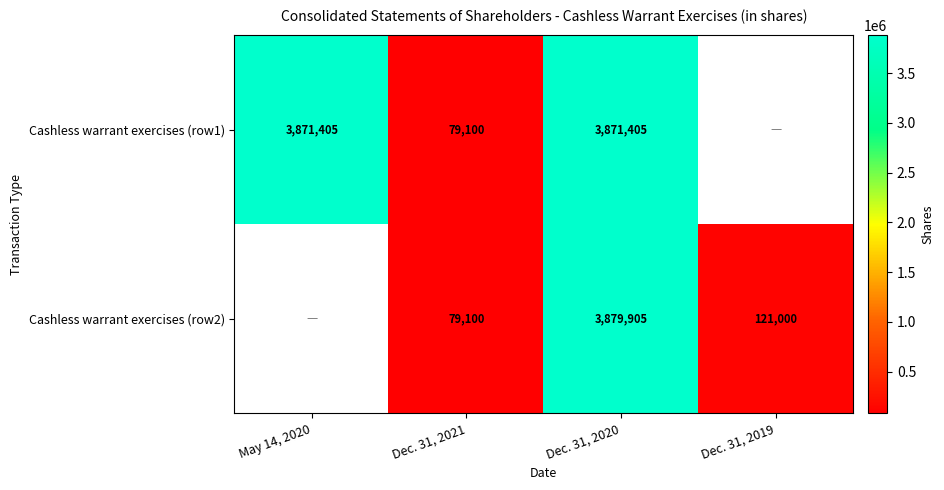

Is it true that Cashless warrant exercises (row1) equals 5812076.7 at Dec. 31, 2020?

False